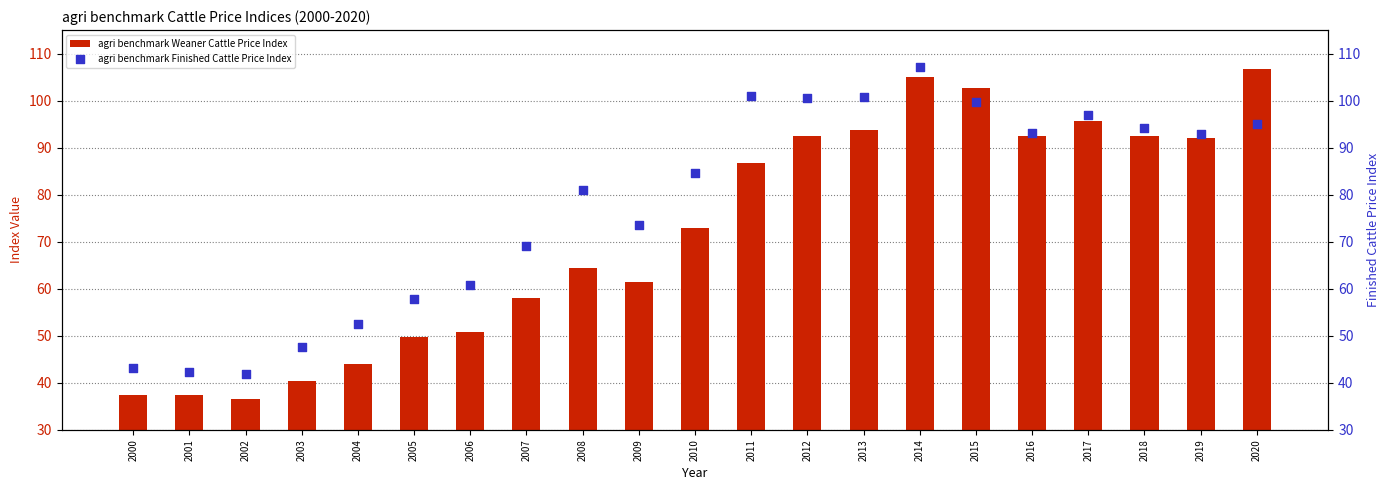

Which series reaches the maximum Y coordinate?

agri benchmark Finished Cattle Price Index